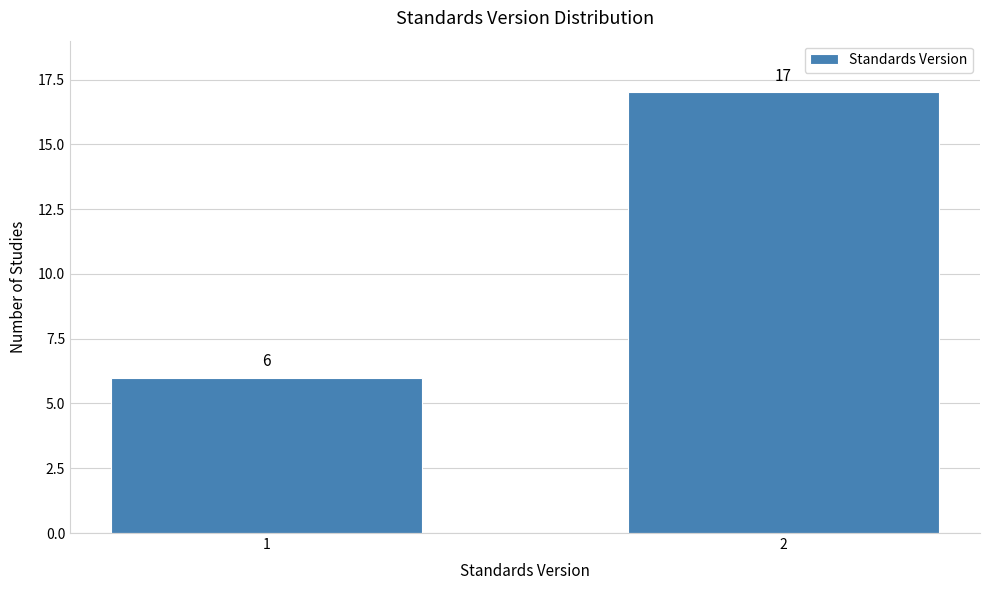

Reading left to right, list all the values displayed in this chart.

6	17